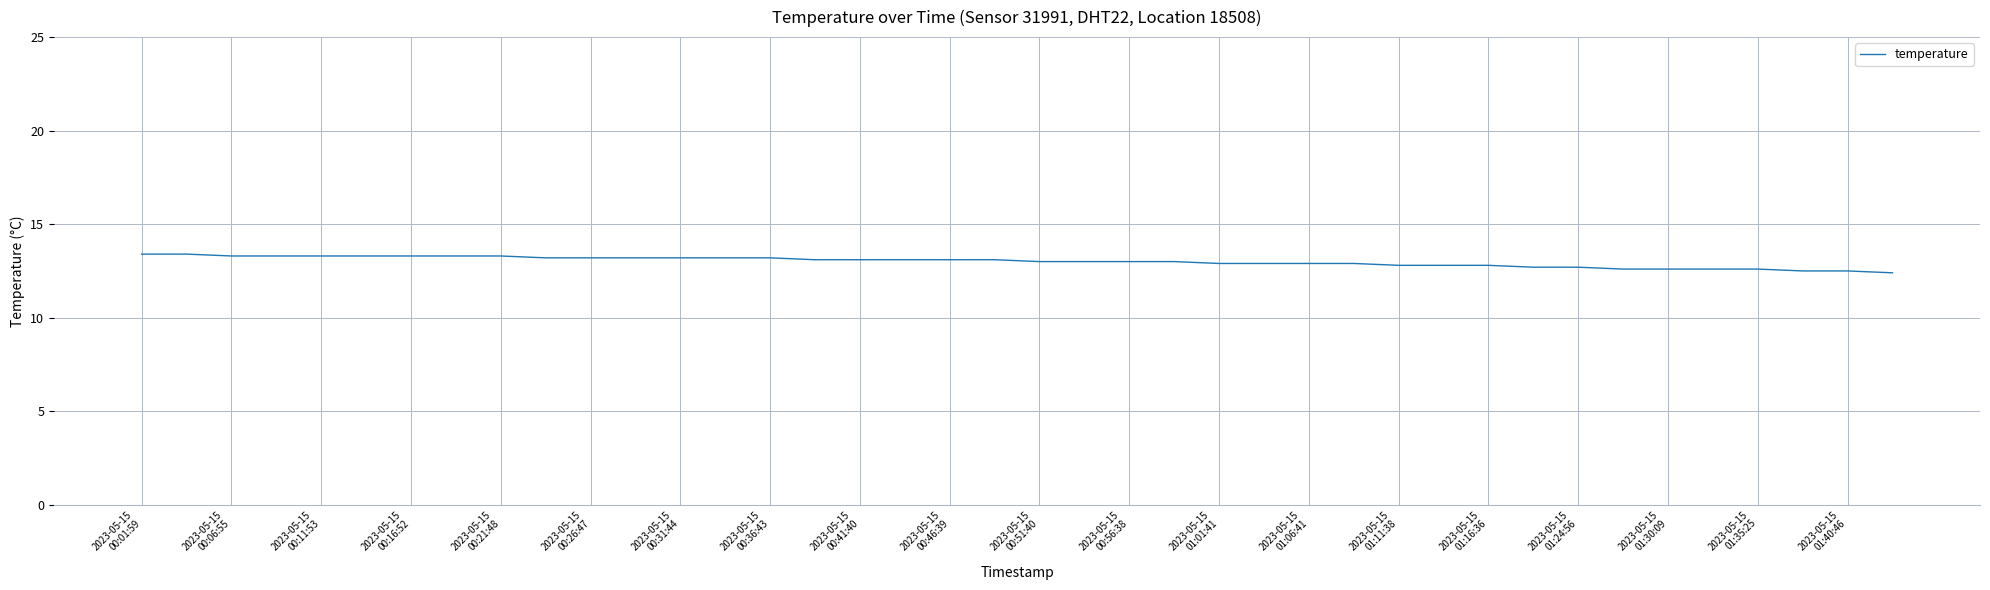

What is the difference between the maximum and minimum values?

1.0